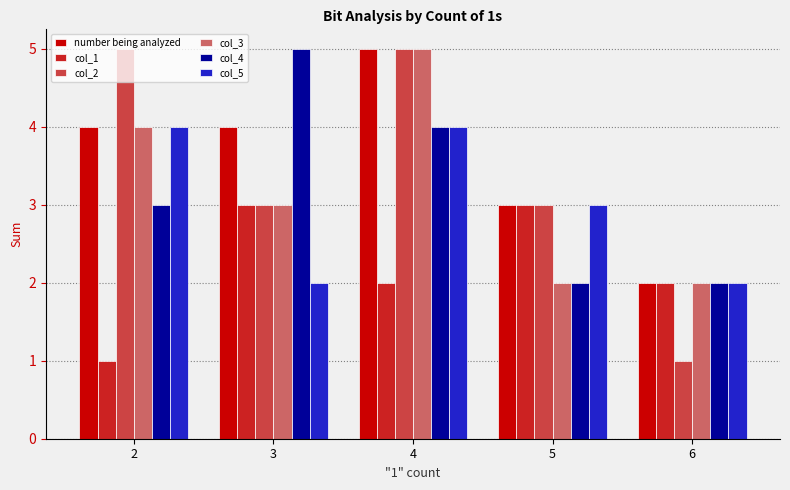

What is the minimum value shown in the chart?

1